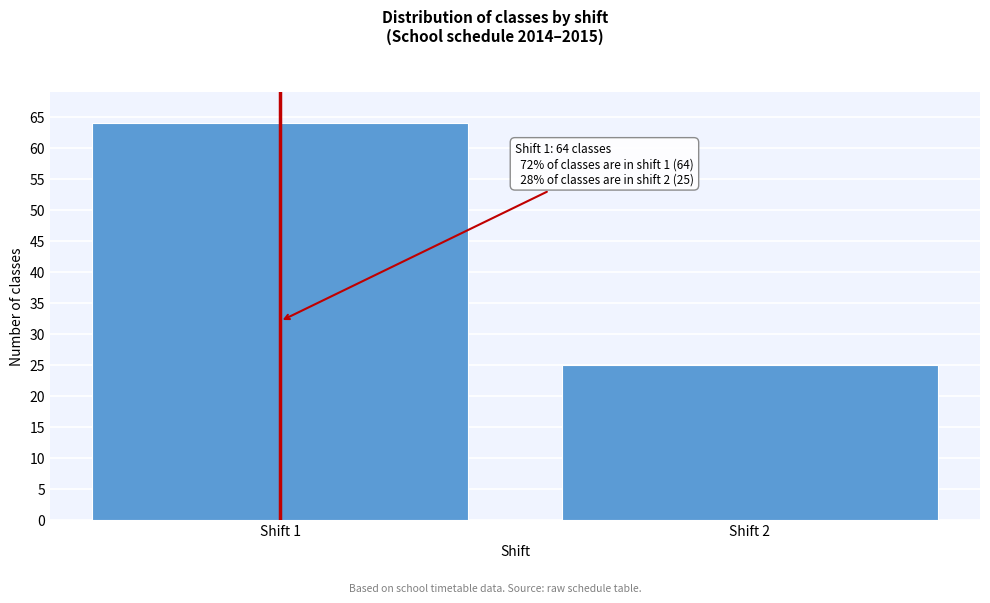

Reading right to left, transcribe all the data shown in this chart.

25	64